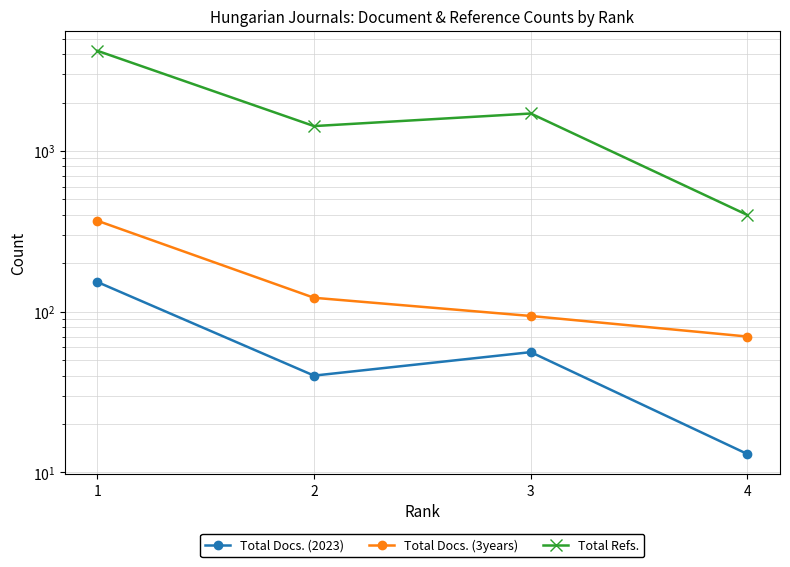

The value of Total Docs. (2023) at 1 is 153. True or false?

True